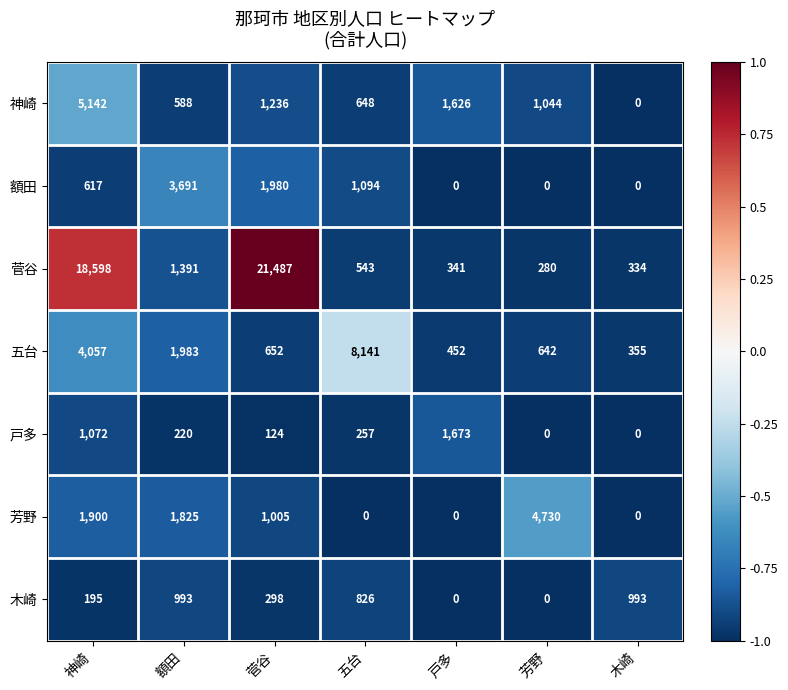

Which category has the highest value across all series?

菅谷